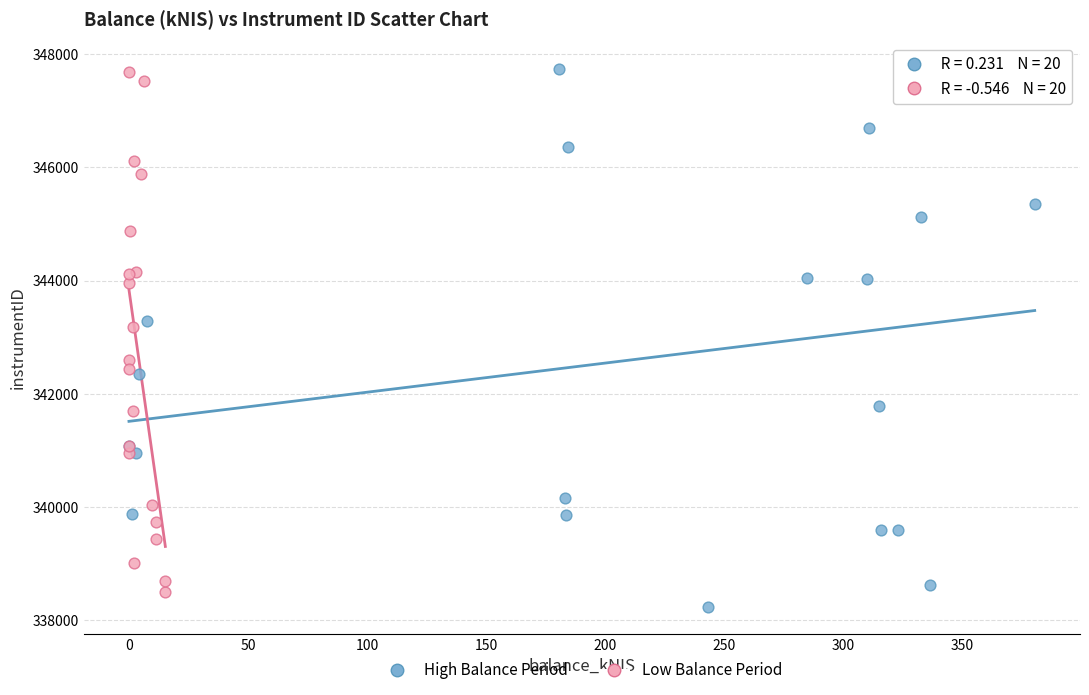

Which series contains the lowest Y value?

High Balance Period